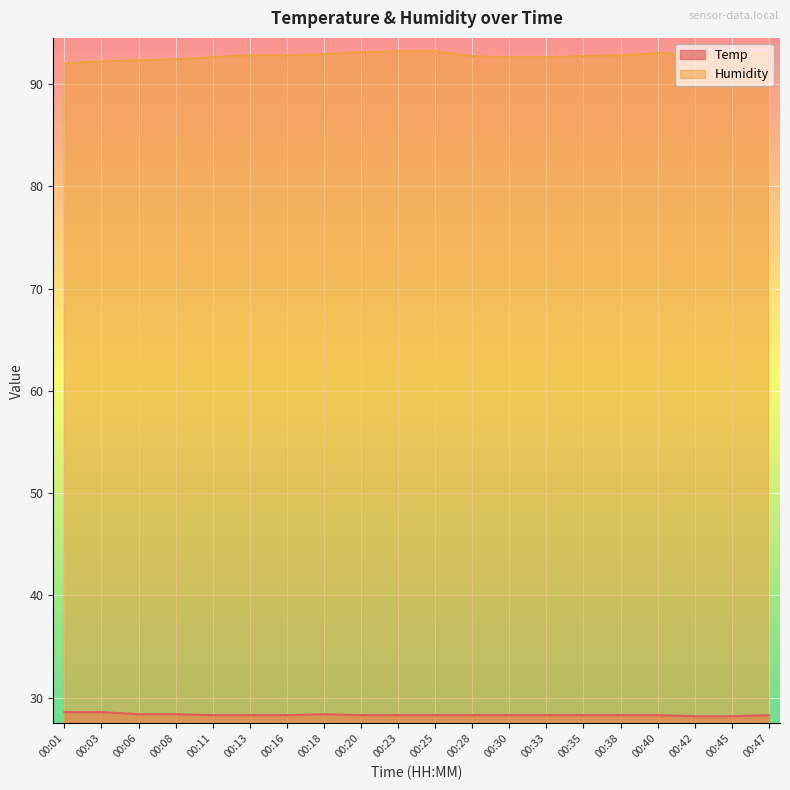

How many data points in Humidity are above 92?

19